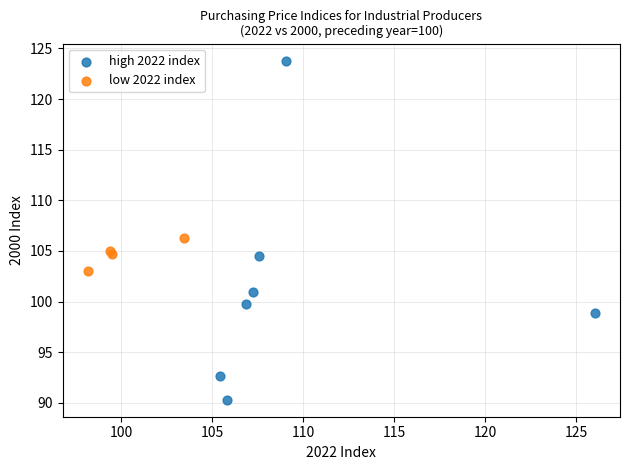

Which series reaches the maximum Y coordinate?

high 2022 index